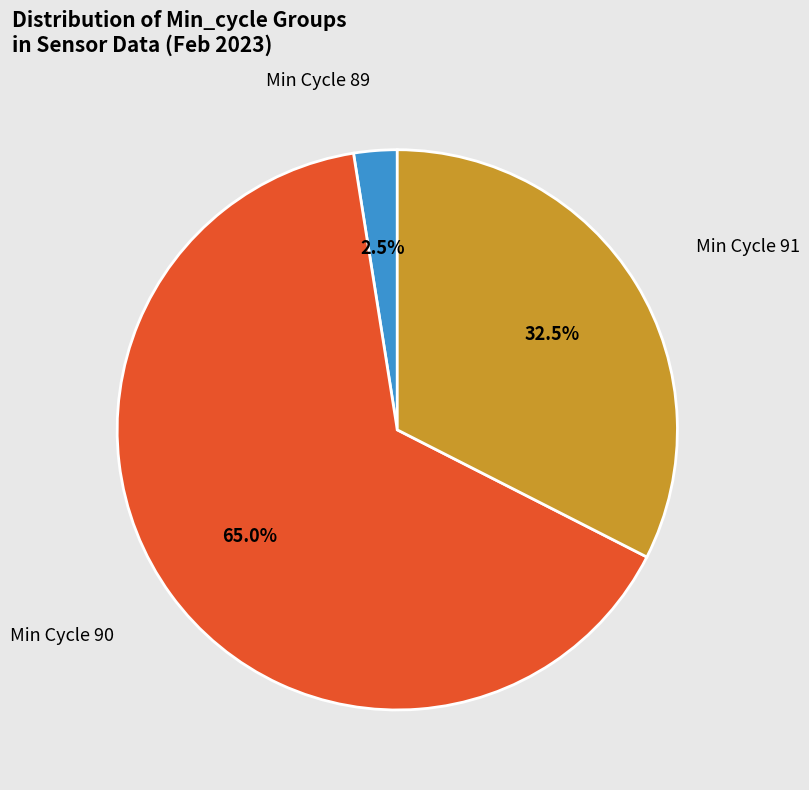

How many slices are in this pie chart?

3